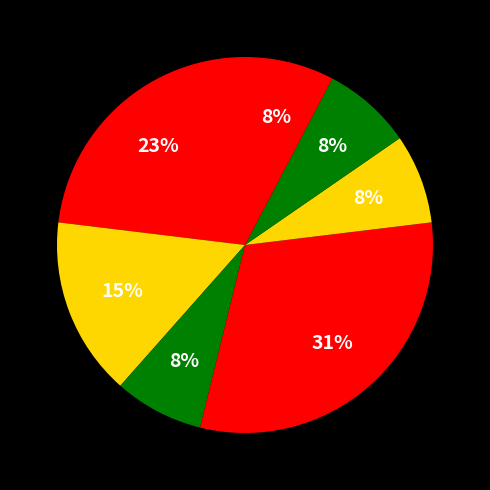

To the nearest percent, what is the average slice percentage?

14%